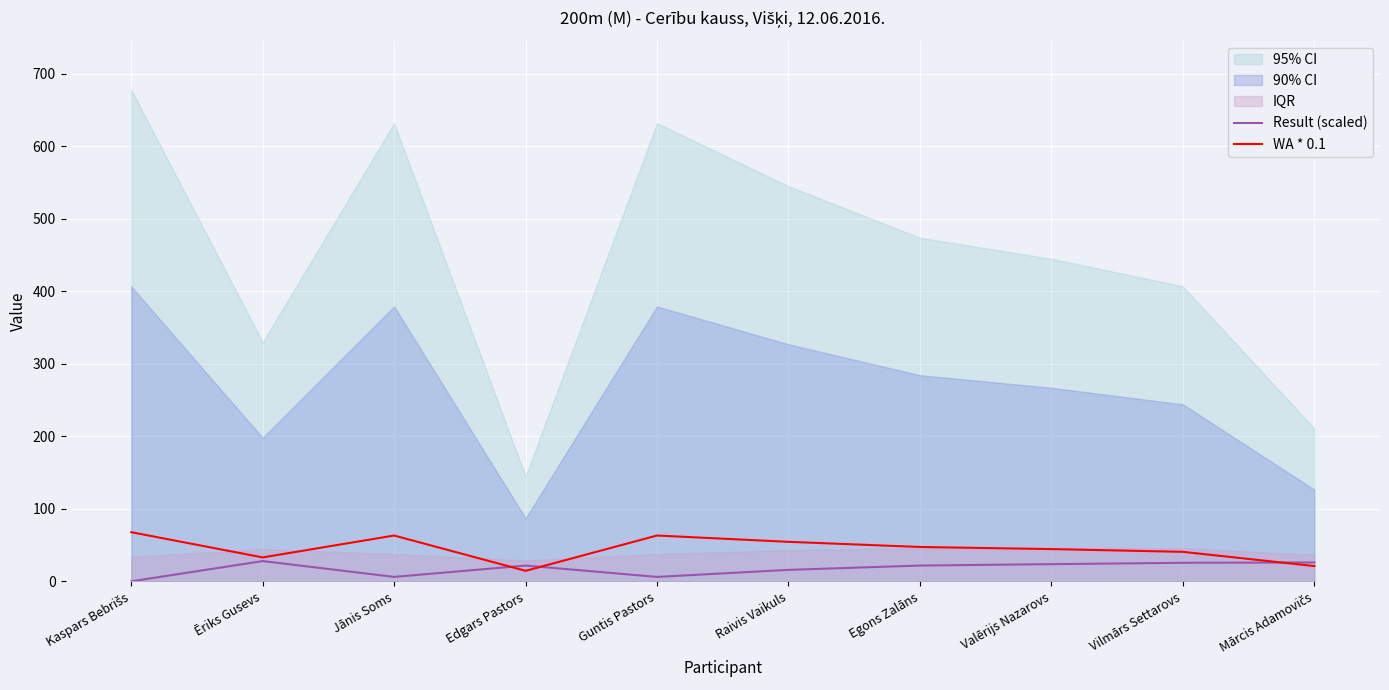

True or false: Result (scaled) has more than 0 interior local peaks.

True